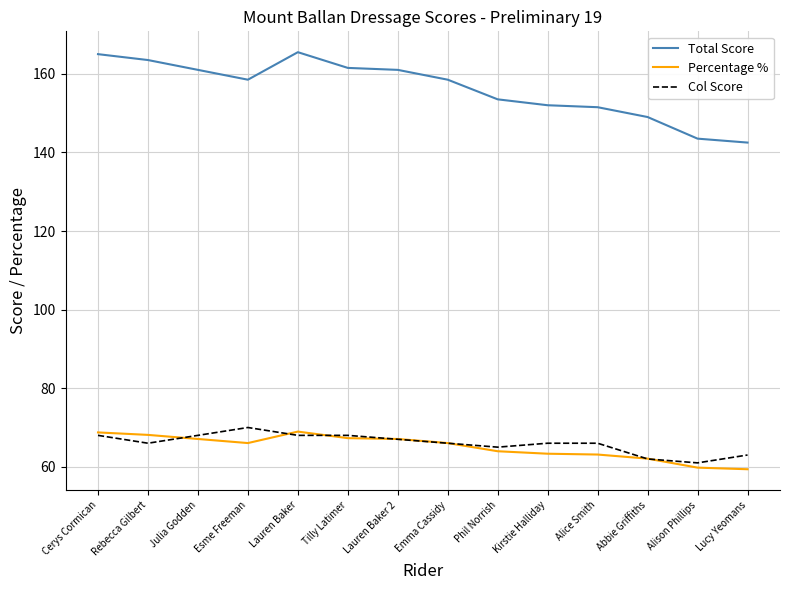

What is the minimum value for Percentage %?

59.4